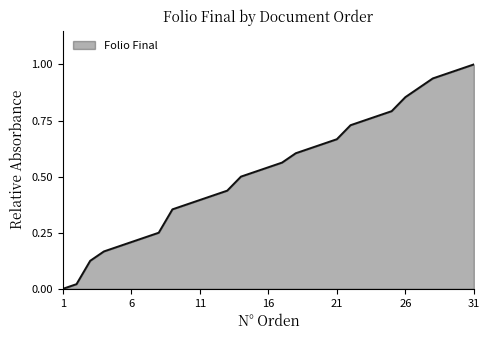

List the labels in order of value, largest first.

31, 30, 29, 28, 27, 26, 25, 24, 23, 22, 21, 20, 19, 18, 17, 16, 15, 14, 13, 12, 11, 10, 9, 8, 7, 6, 5, 4, 3, 2, 1